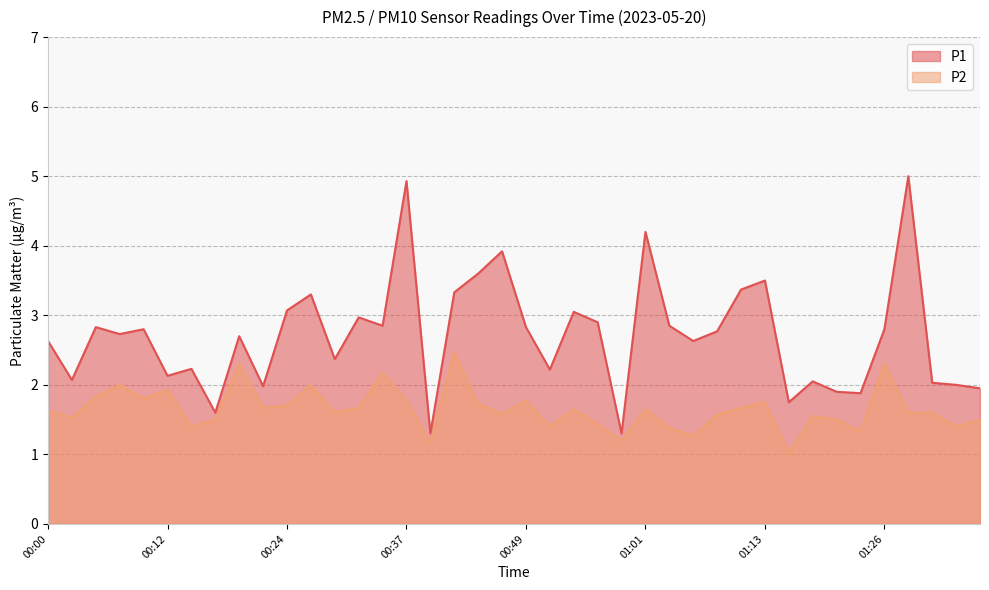

What is the label of the 9th point from the right?

01:16